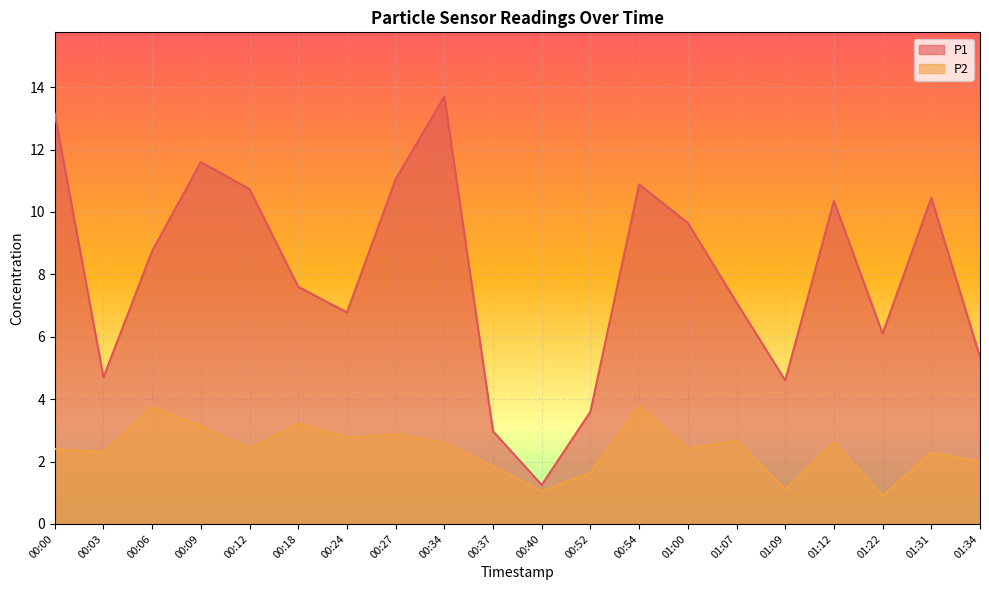

What is the sum of all P1 values?

160.4